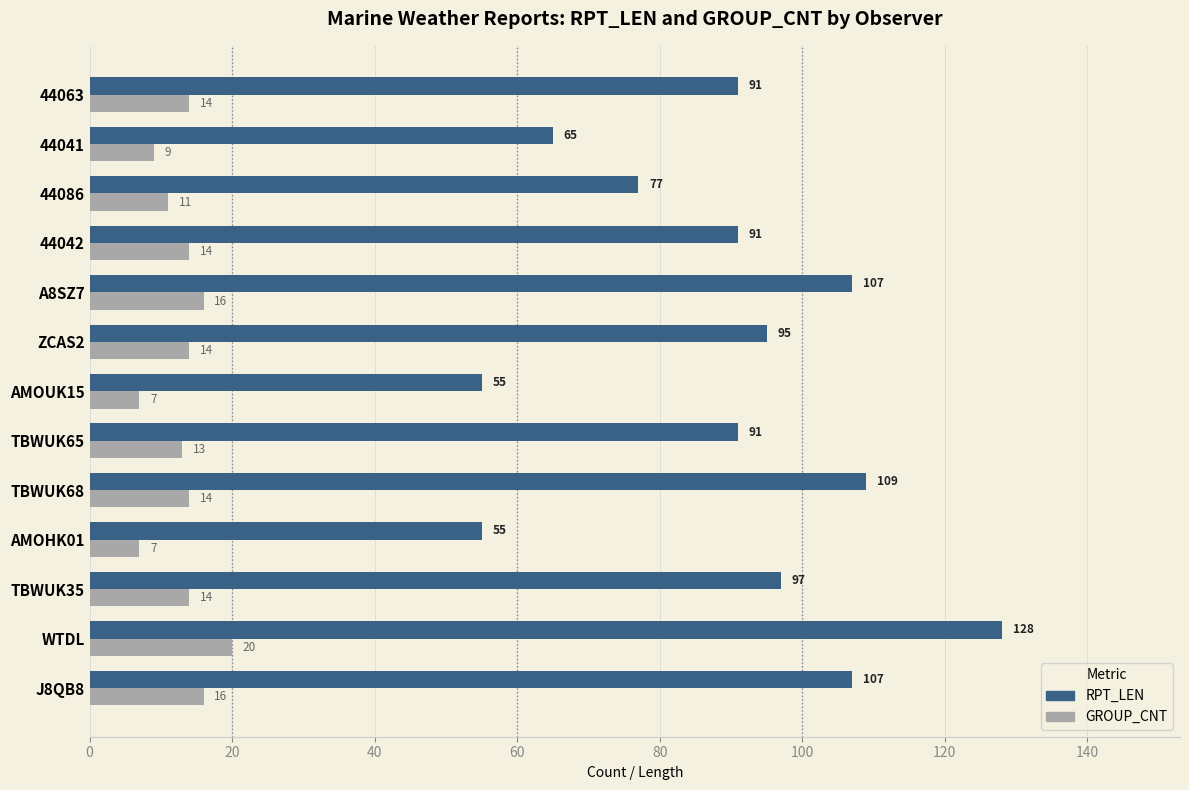

The value of RPT_LEN at 44041 is 65. True or false?

True